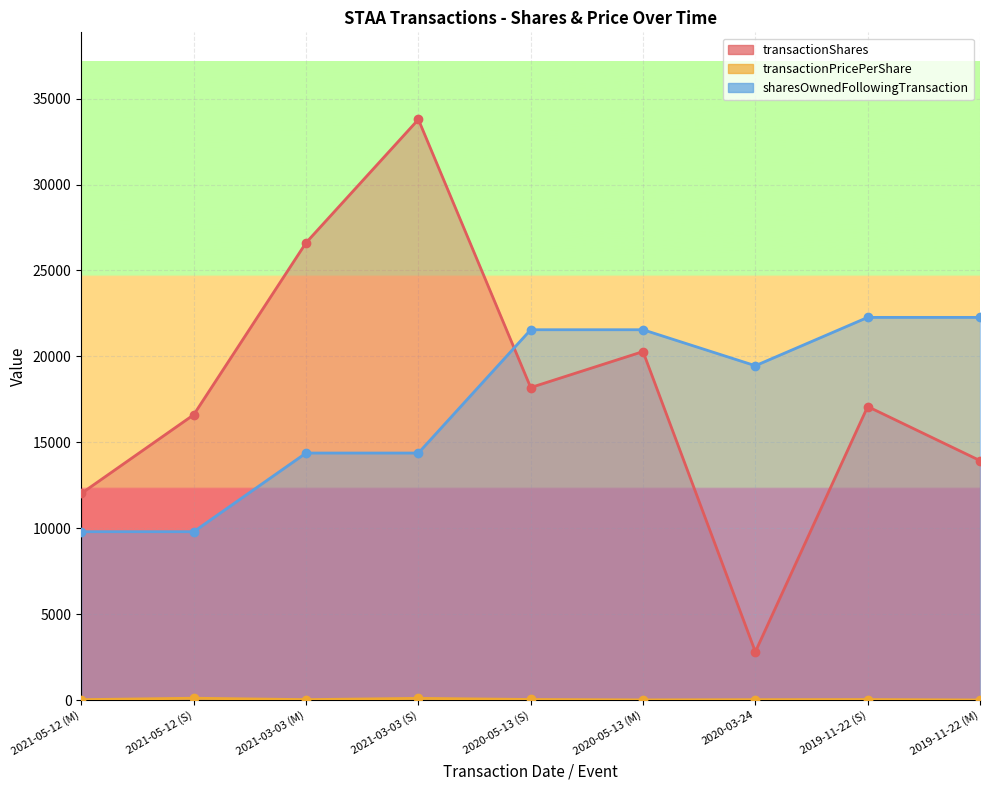

What position from the right is 2020-05-13 (S)?

5